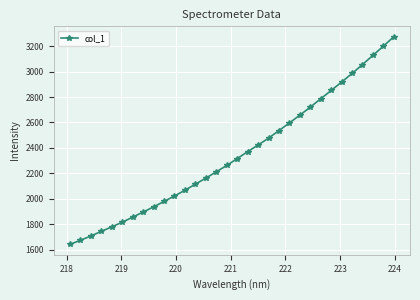

What is the difference between the second highest and minimum values?

1558.8